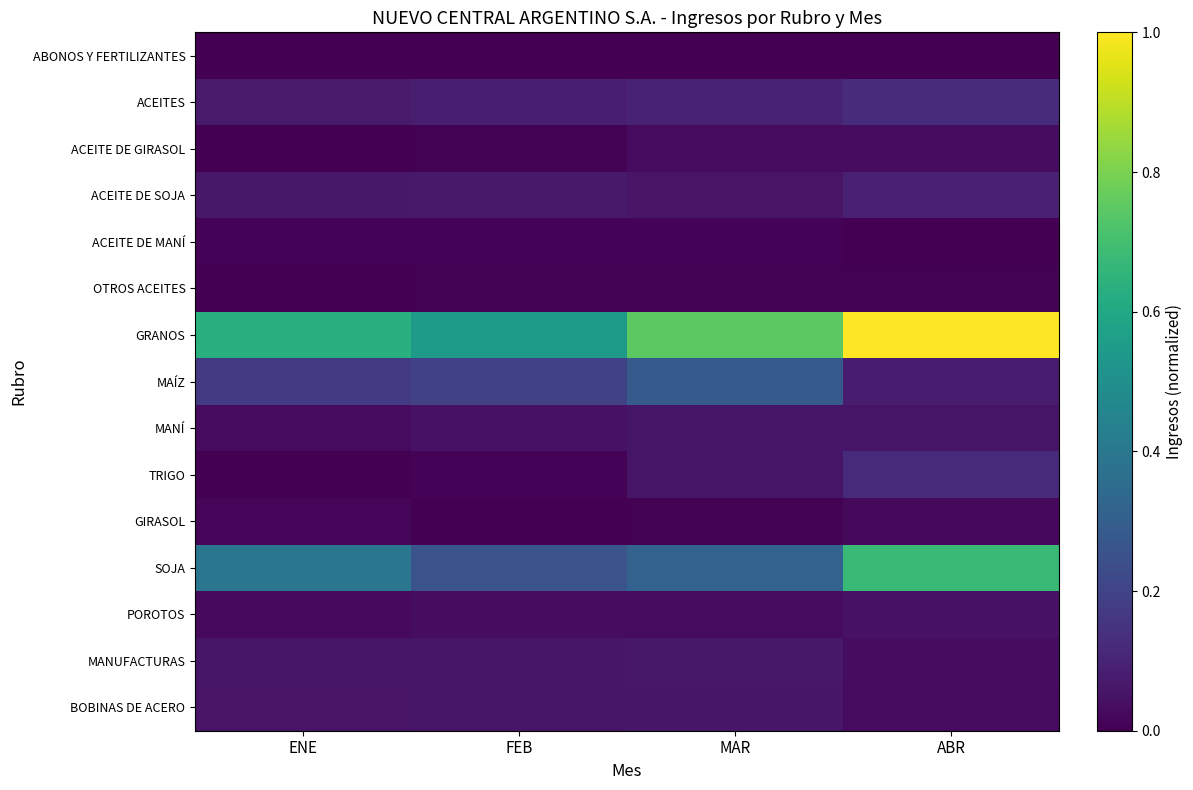

Rank the series at FEB from highest to lowest value.

GRANOS, SOJA, MAÍZ, ACEITES, ACEITE DE SOJA, MANUFACTURAS, BOBINAS DE ACERO, MANÍ, POROTOS, TRIGO, ACEITE DE MANÍ, OTROS ACEITES, ACEITE DE GIRASOL, ABONOS Y FERTILIZANTES, GIRASOL